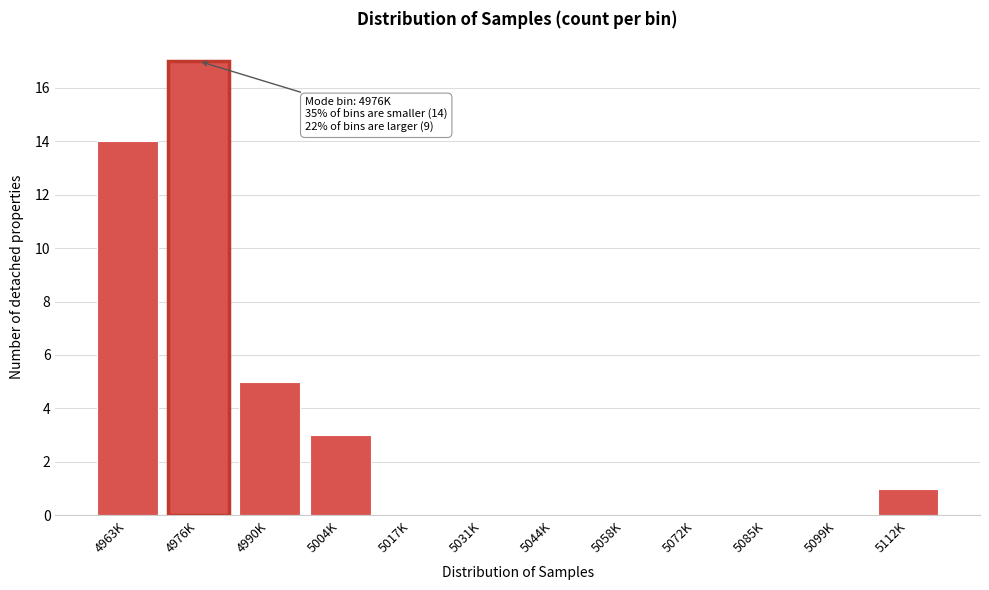

Reading left to right, list all the values displayed in this chart.

4963K=14	4976K=17	4990K=5	5004K=3	5017K=0	5031K=0	5044K=0	5058K=0	5072K=0	5085K=0	5099K=0	5112K=1